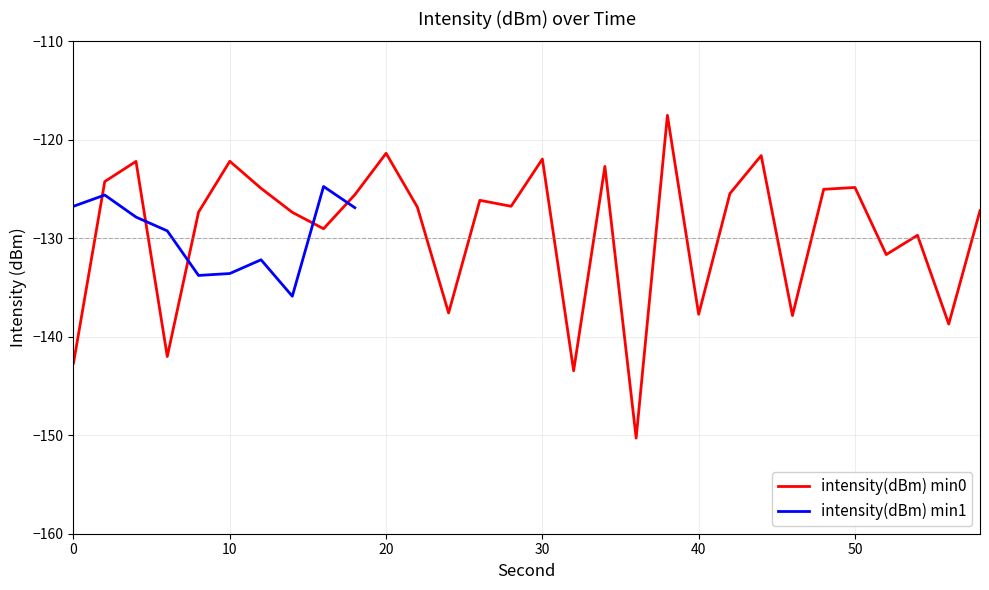

Does the chart have visible grid lines?

Yes